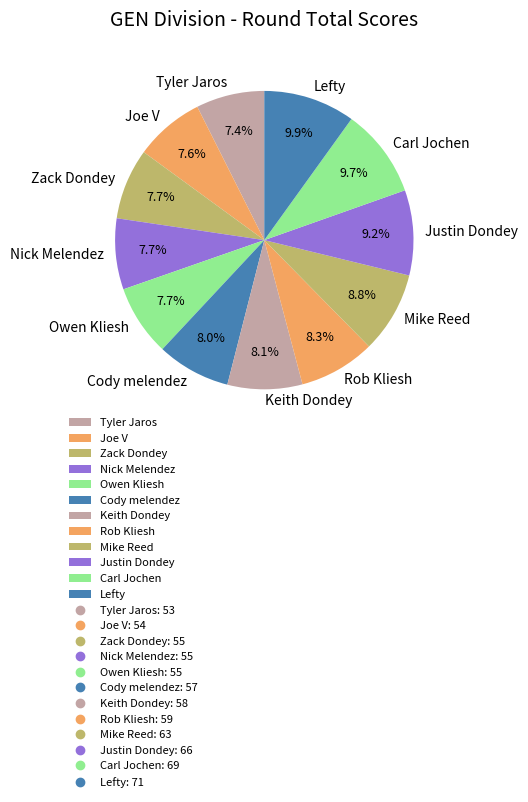

True or false: Tyler Jaros accounts for 1% of the total.

False